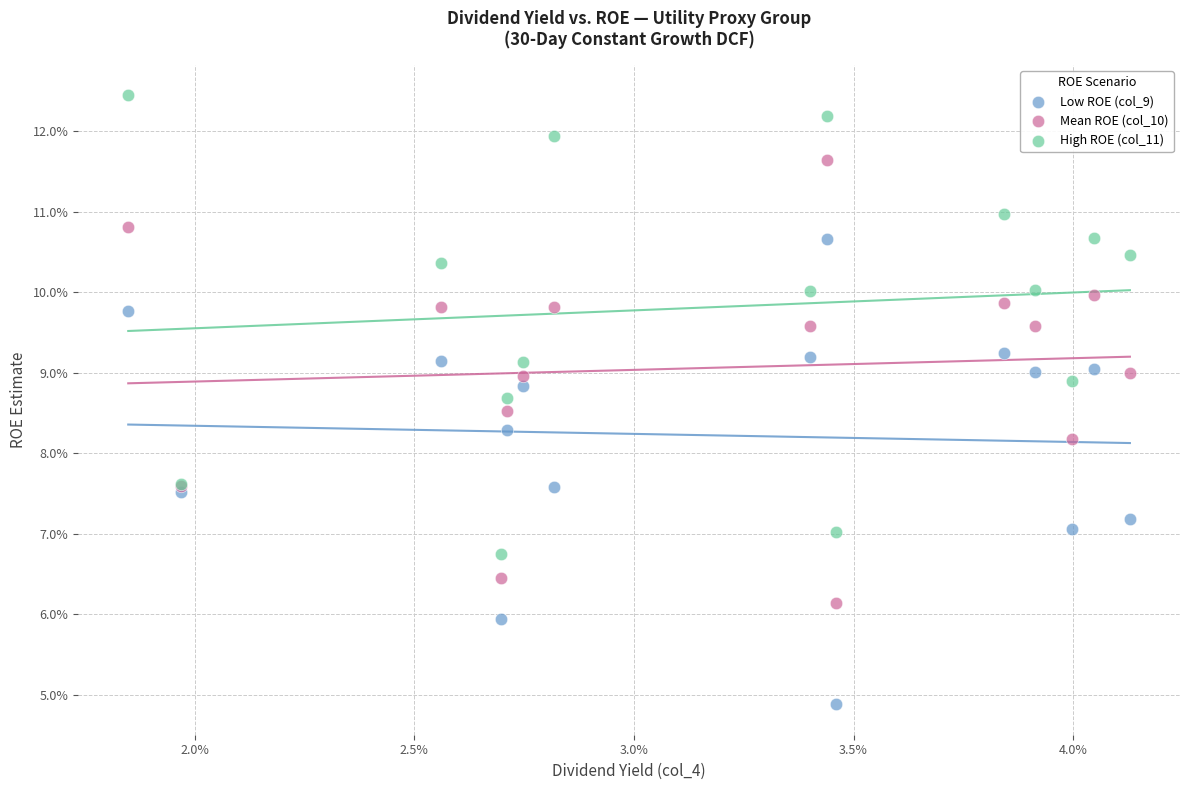

Which series contains the highest Y value?

High ROE (col_11)